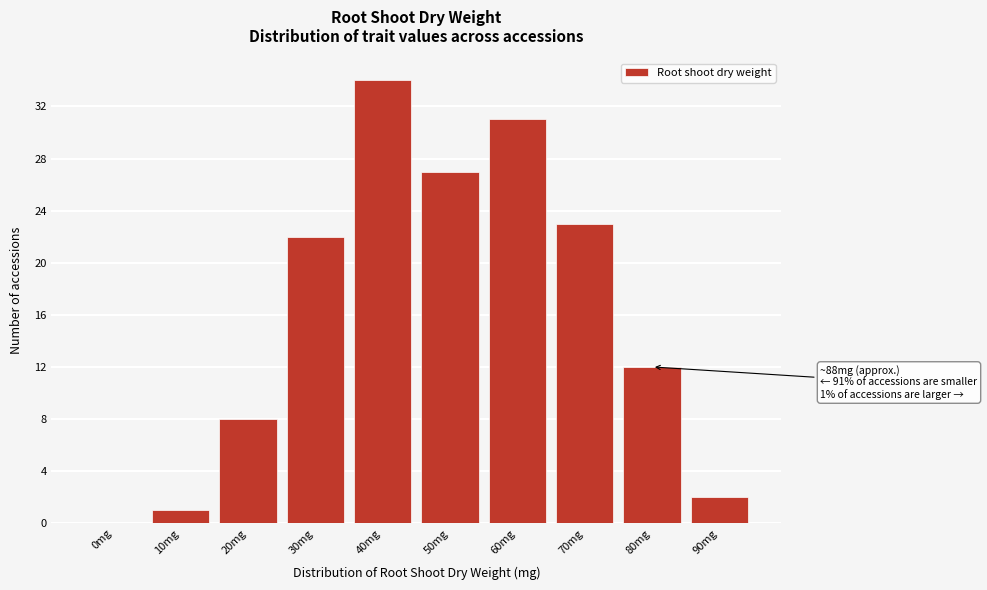

Reading left to right, list all the values displayed in this chart.

0mg=0	10mg=1	20mg=8	30mg=22	40mg=34	50mg=27	60mg=31	70mg=23	80mg=12	90mg=2